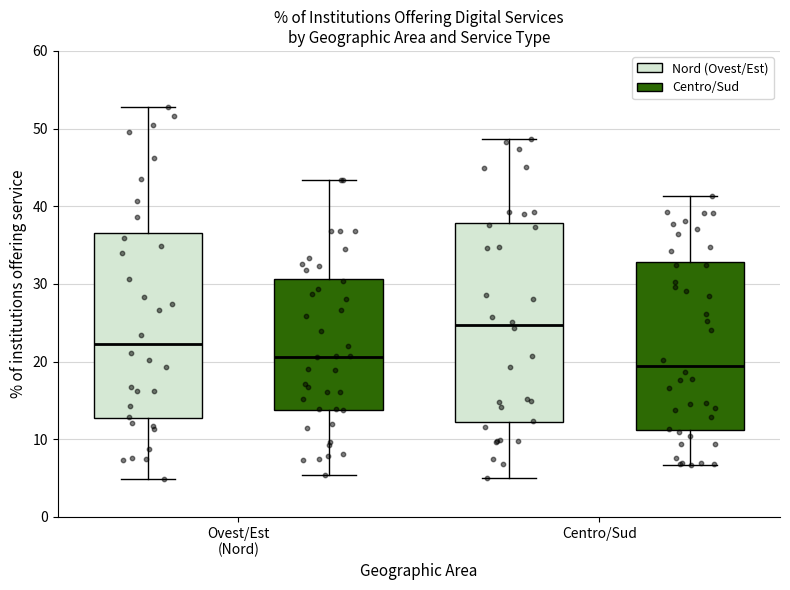

Where does the upper whisker of the box for Ovest/Est (Nord) (Centro/Sud) end on the y-axis? The values are not printed on the chart, so give them approximately, as read against the axis.

43